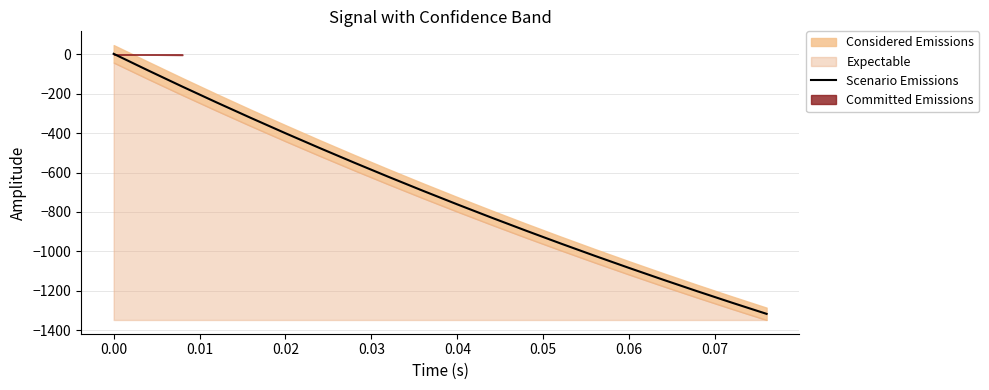

Reading left to right, what are all the values shown in this chart?

2.9	-81.3	-163.7	-244.3	-323.3	-400.5	-476.0	-549.8	-622.0	-692.7	-761.7	-829.3	-895.3	-959.8	-1022.9	-1084.6	-1144.9	-1203.8	-1261.4	-1317.7